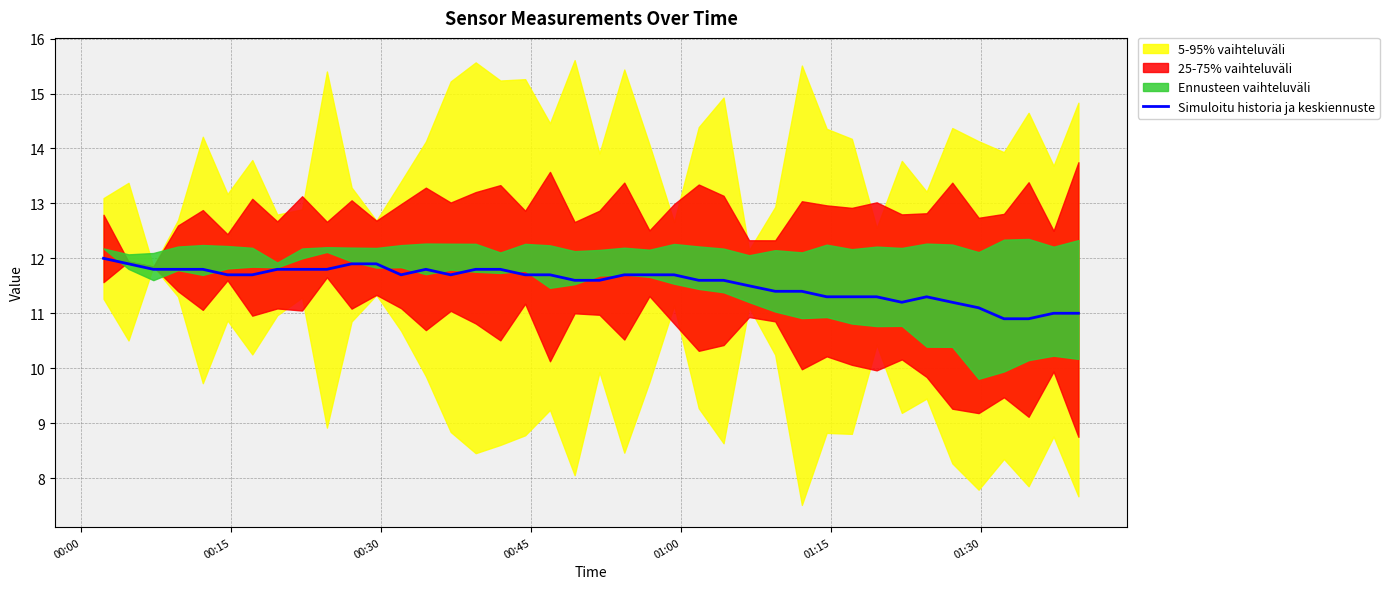

What is the highest value of the Simuloitu historia ja keskiennuste series?

12.0